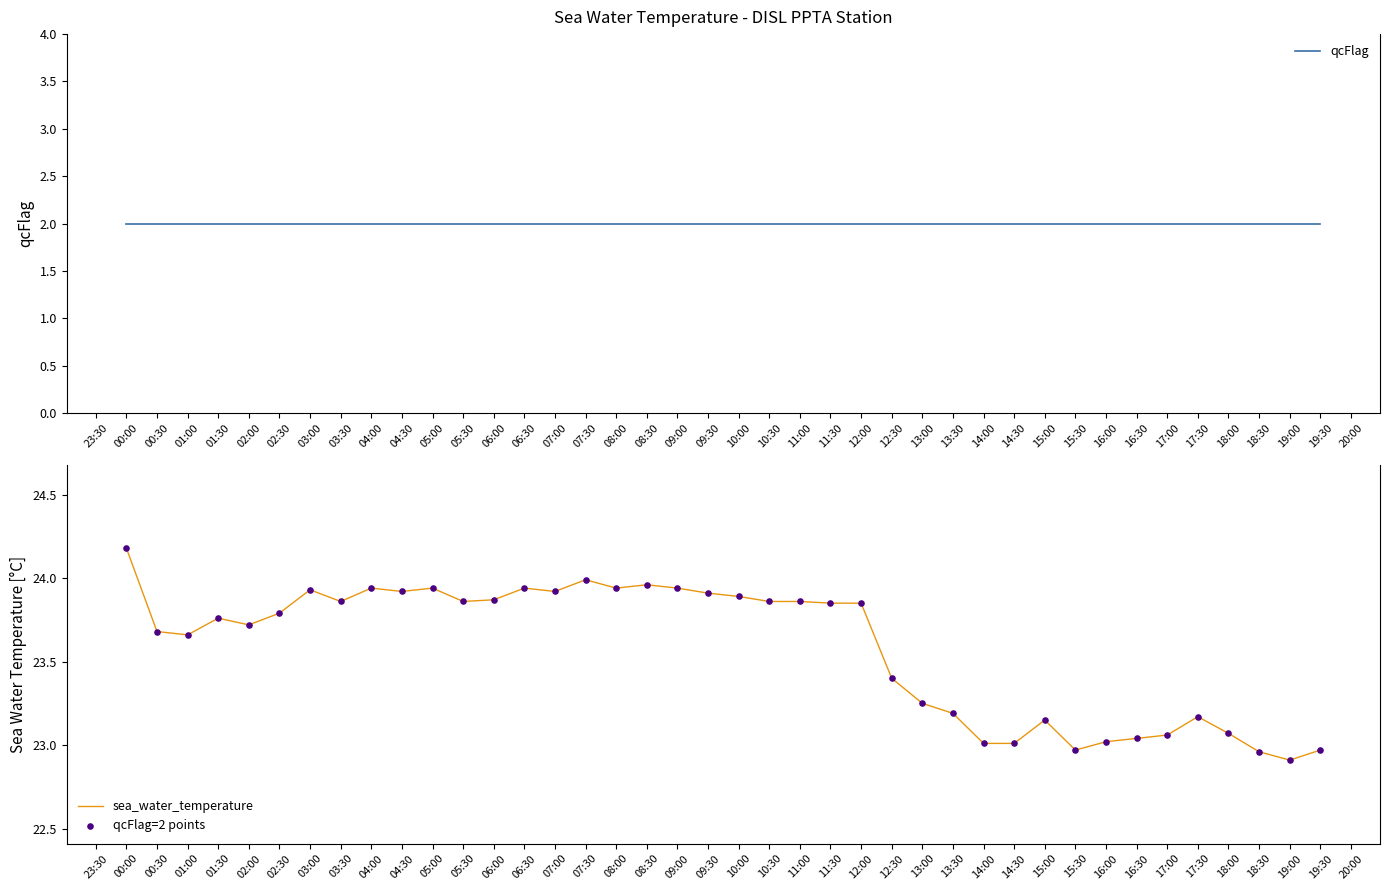

What are all the series names shown in the legend?

qcFlag, sea_water_temperature, qcFlag=2 points